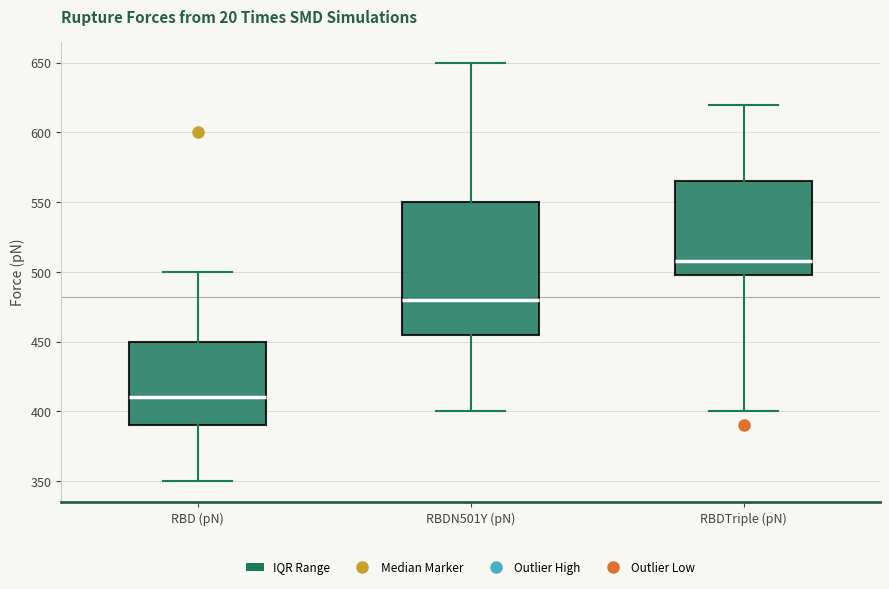

Which box is the tallest, from its lower edge to its upper edge?

RBDN501Y (pN)